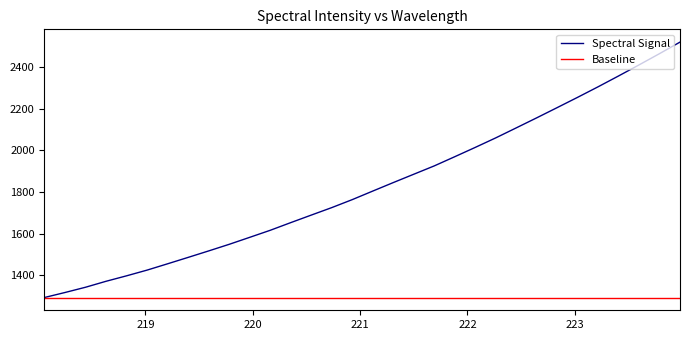

List the series in order of their peak value, highest first.

Spectral Signal, Baseline